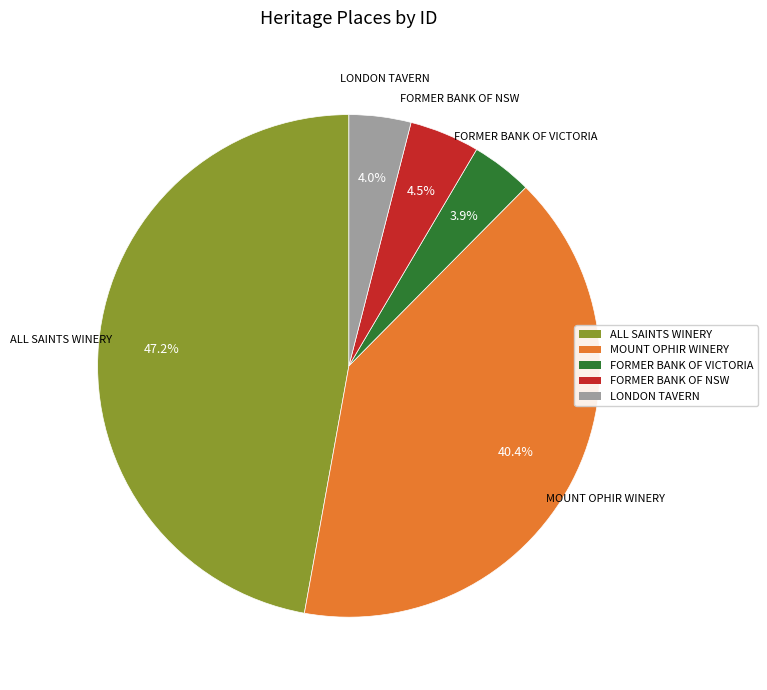

Does LONDON TAVERN account for over 50% of the chart?

No